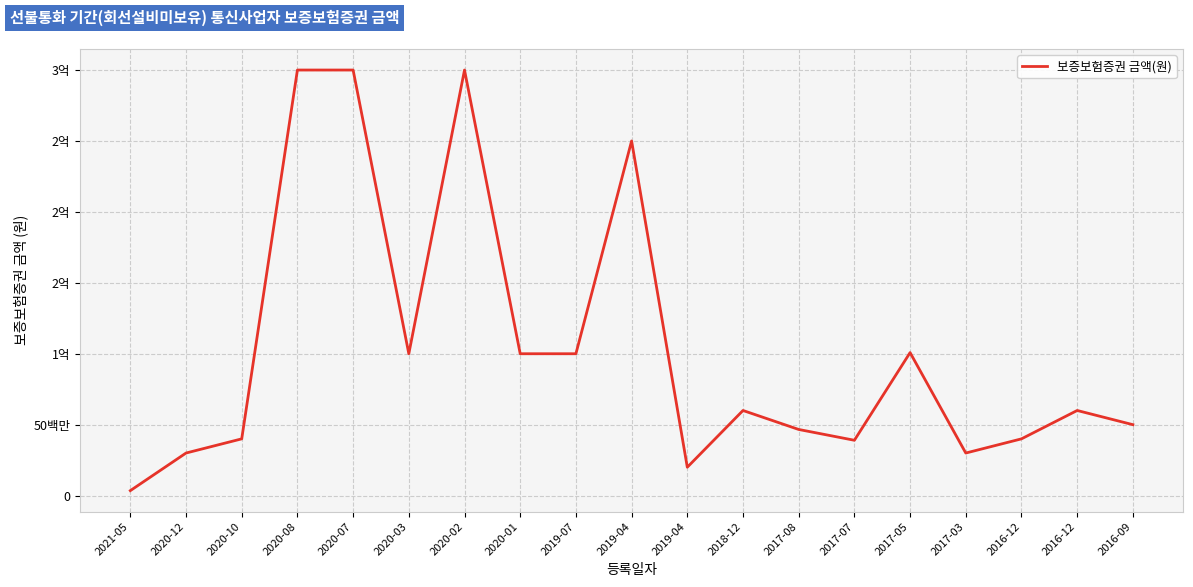

What is the label of the 12th point from the left?

2018-12